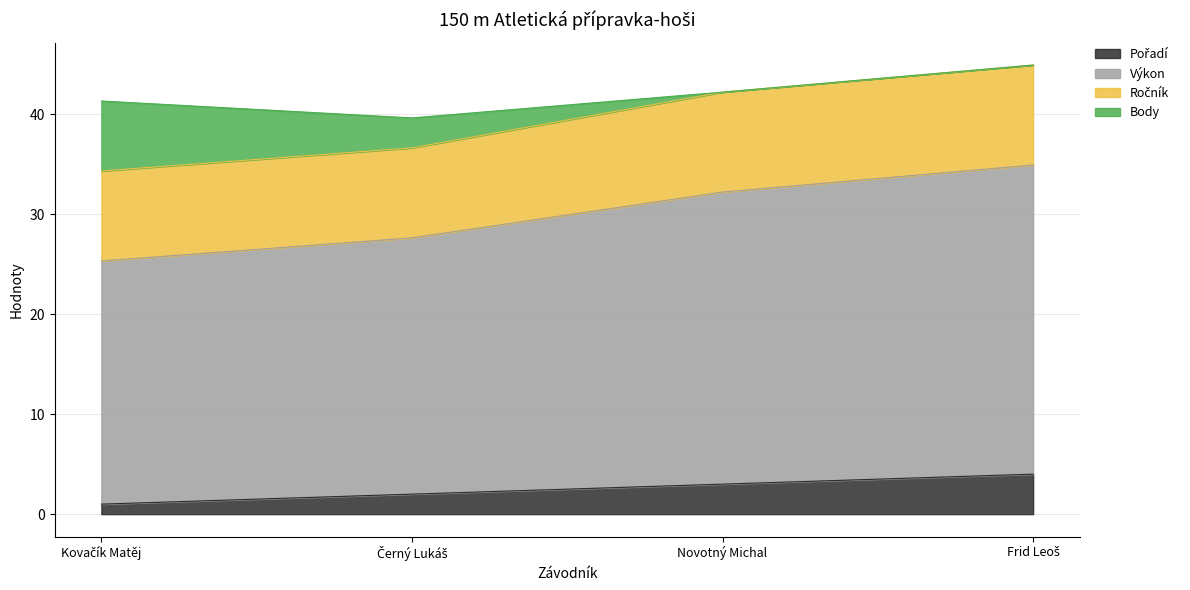

How many lines are shown in the chart?

4